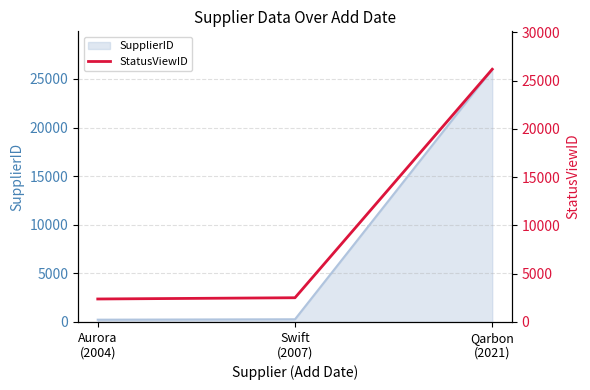

Rank the categories by value from highest to lowest.

Qarbon
(2021), Swift
(2007), Aurora
(2004)